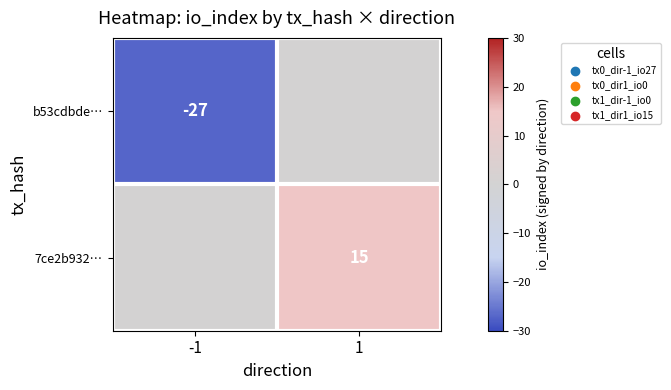

The 7ce2b932… series shows 21 at 1. True or false?

False